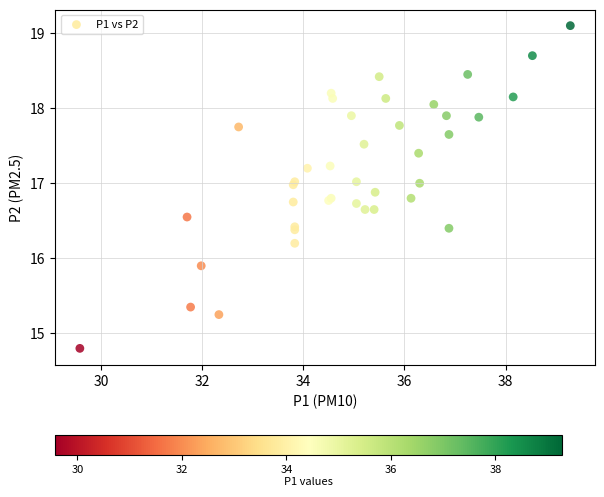

What Y value in the scatter plot is closest to 16?

15.9